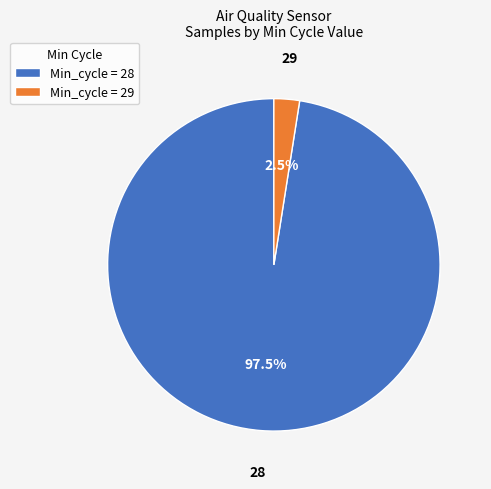

Which slice is the smallest?

Min_cycle = 29